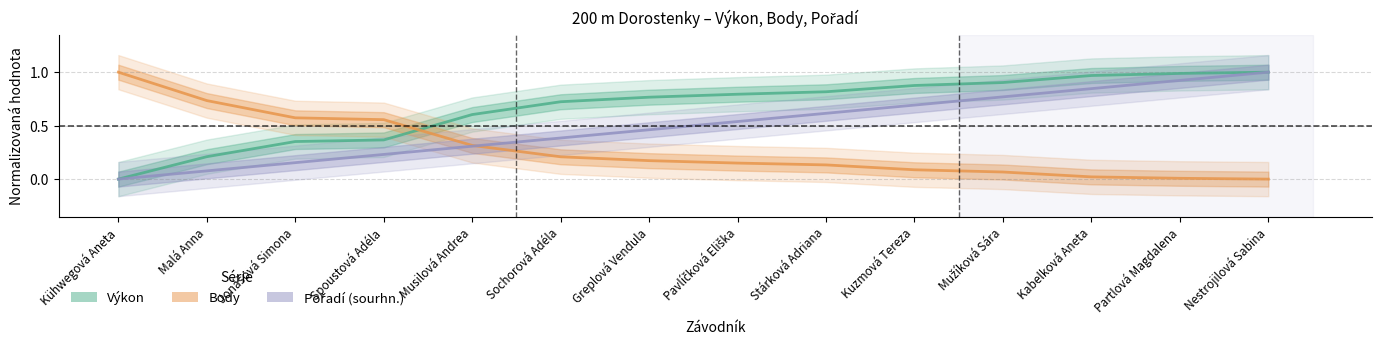

Count the number of categories in the chart.

14